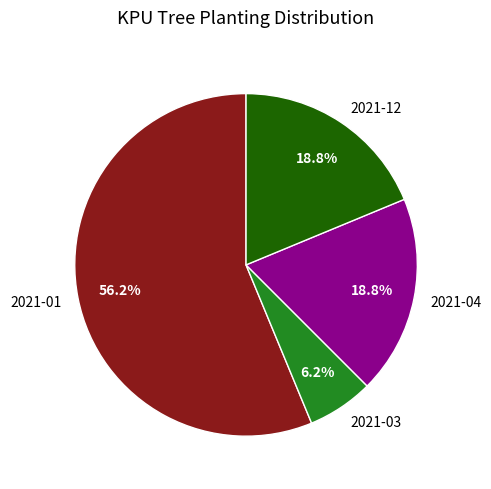

Is the sum of 2021-03 and 2021-12 greater than half?

No